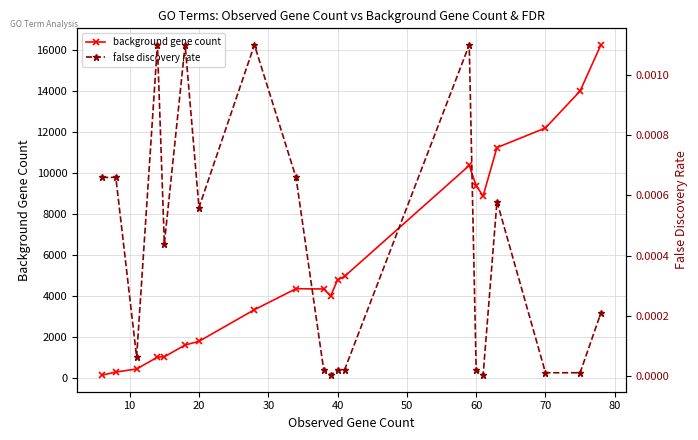

The value of background gene count at 40 is 4792. True or false?

True